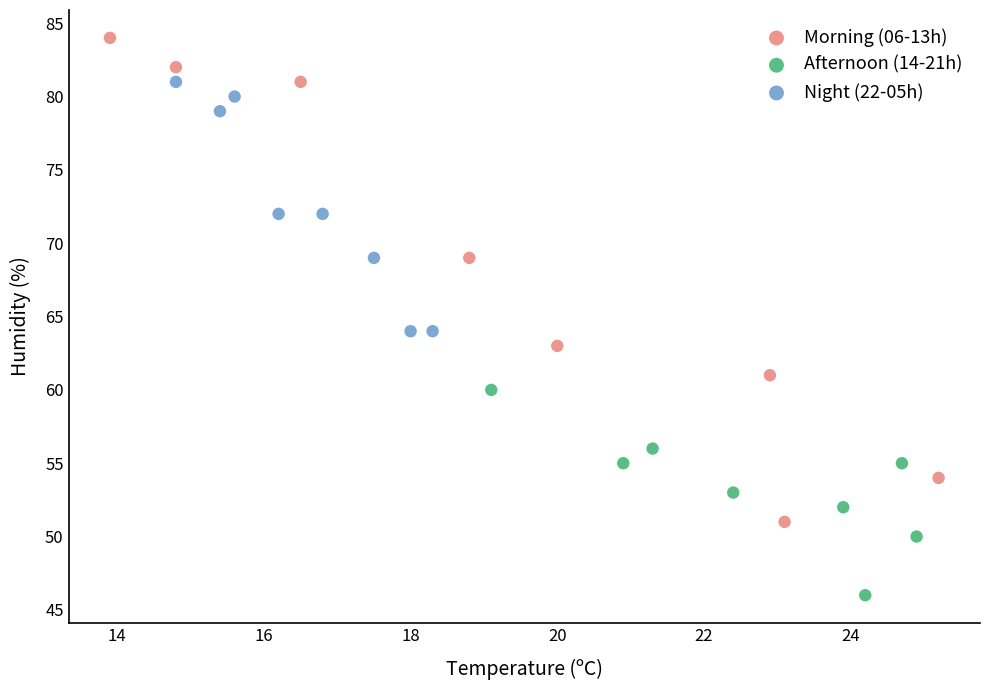

Which series has the widest spread of Y values?

Morning (06-13h)